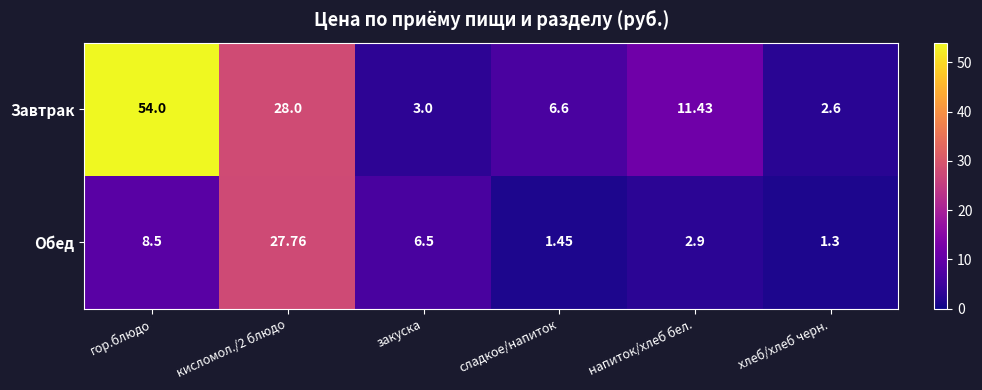

Which series has the largest range (max minus min)?

Завтрак